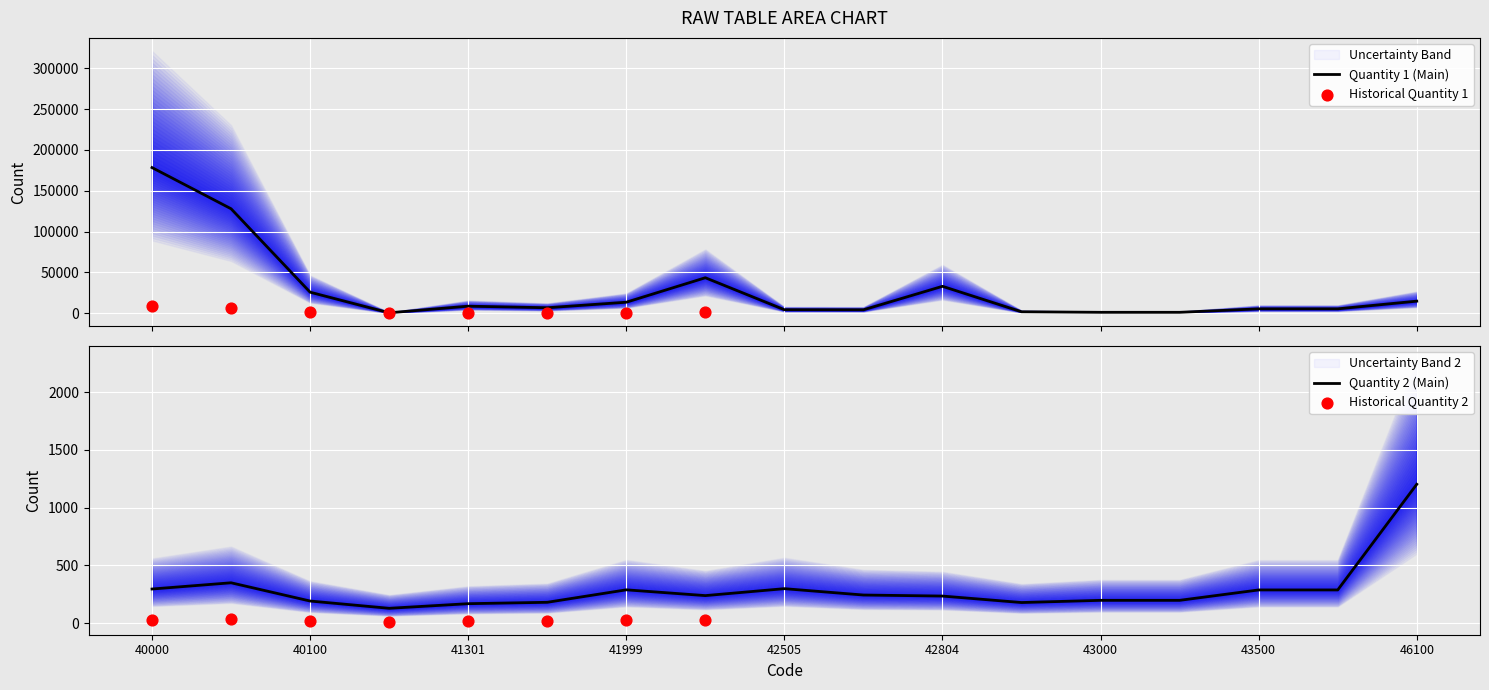

Which series reaches the maximum Y coordinate?

Quantity_1